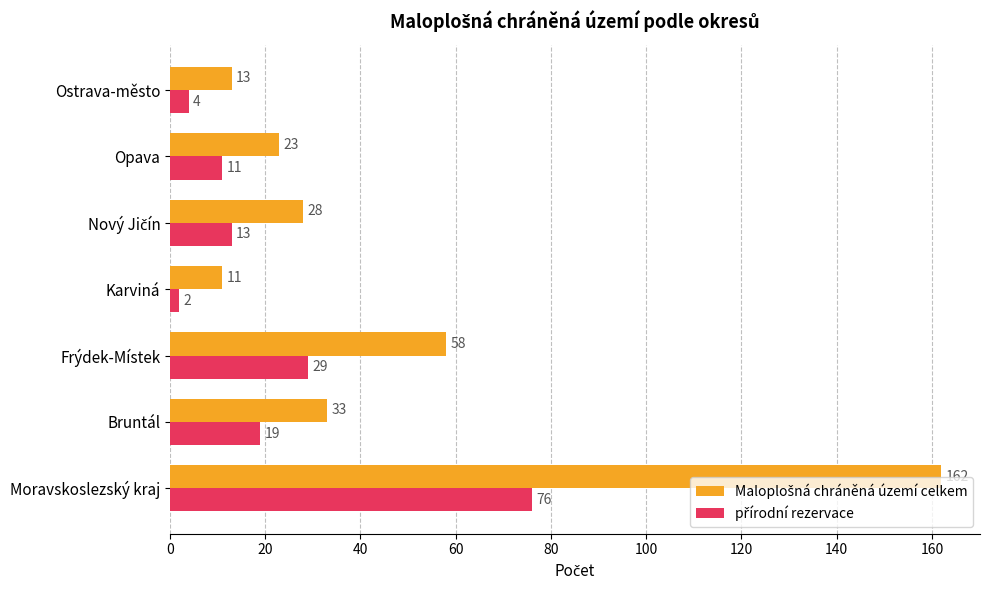

What is the total value across all series at Ostrava-město?

17